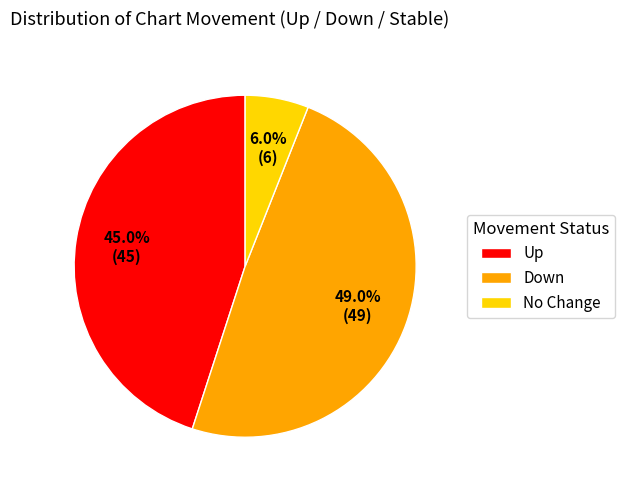

To the nearest percent, what is the difference between the largest and smallest slice percentages?

43%